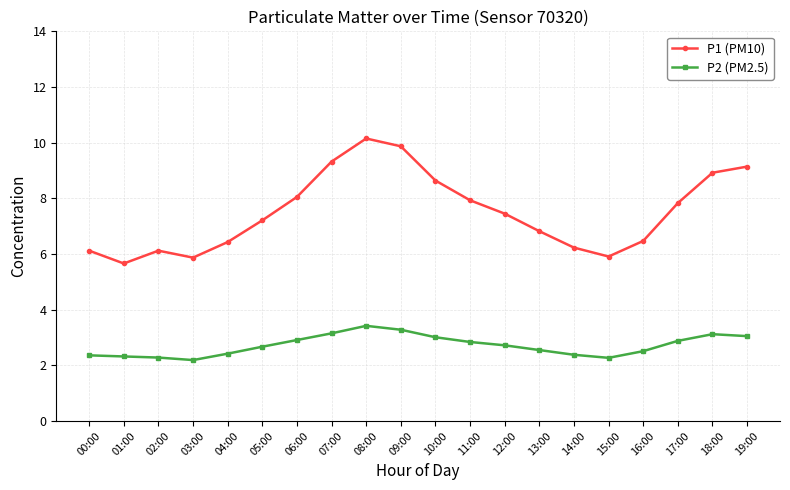

The P2 (PM2.5) series shows 3.4 at 08:00. True or false?

True